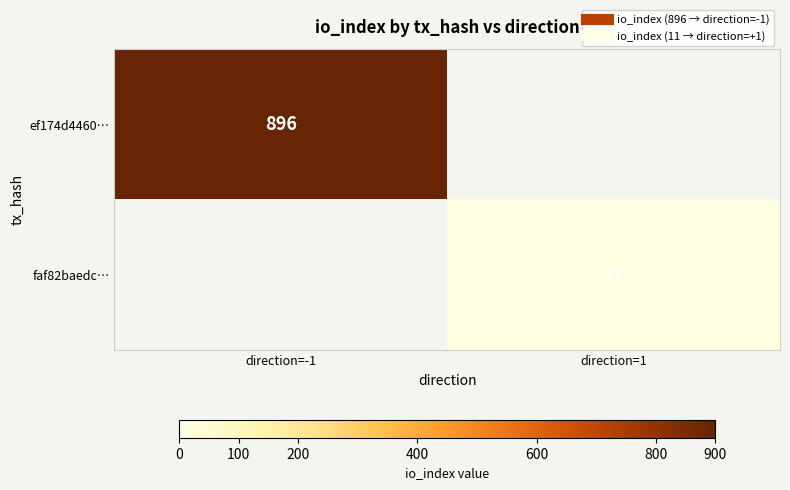

The value of ef174d4460… at direction=-1 is 896.0. True or false?

True